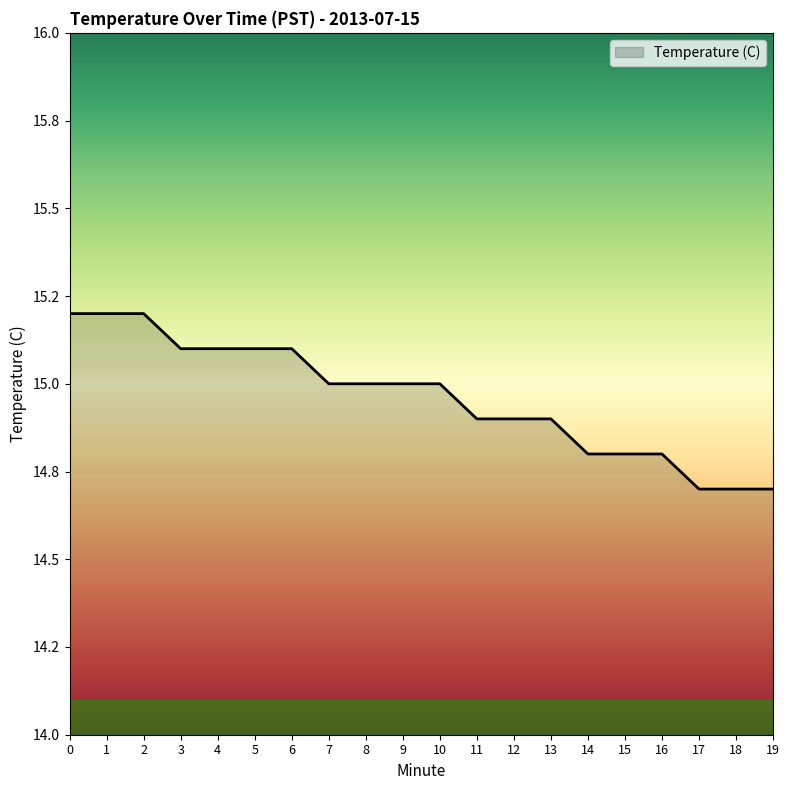

True or false: there are more than 0 points higher than both neighbors.

False